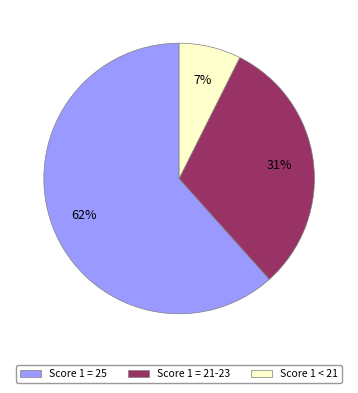

Does any single category account for the majority?

Yes